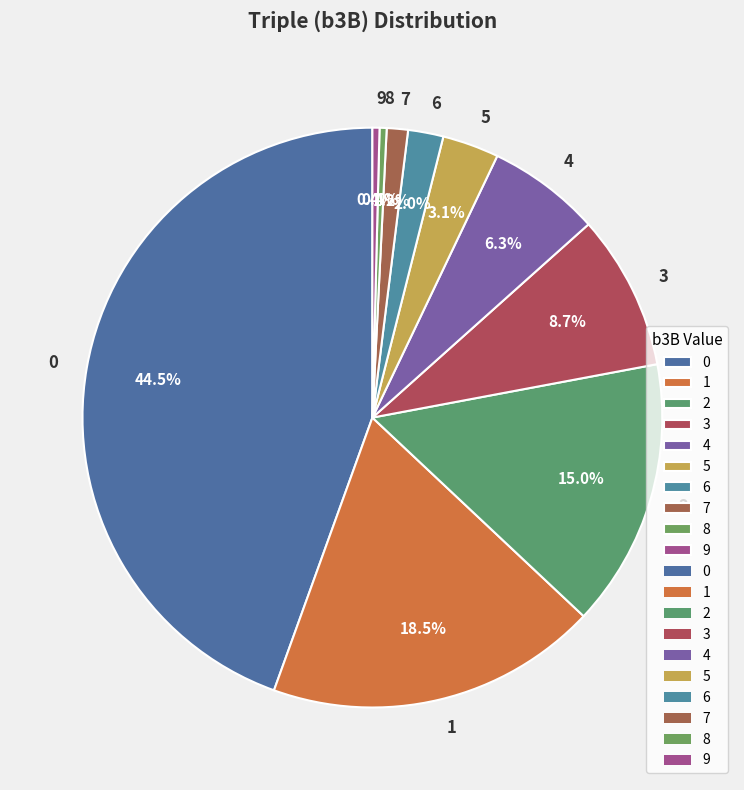

Which category has the biggest portion of the pie?

0